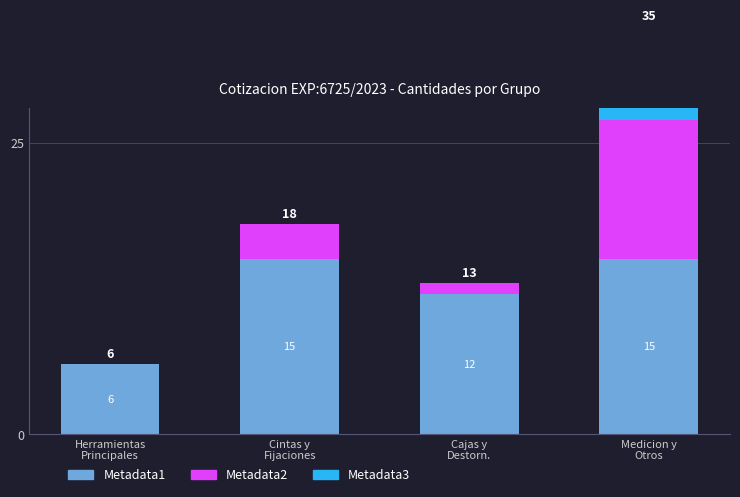

What are all the series names shown in the legend?

Metadata1, Metadata2, Metadata3